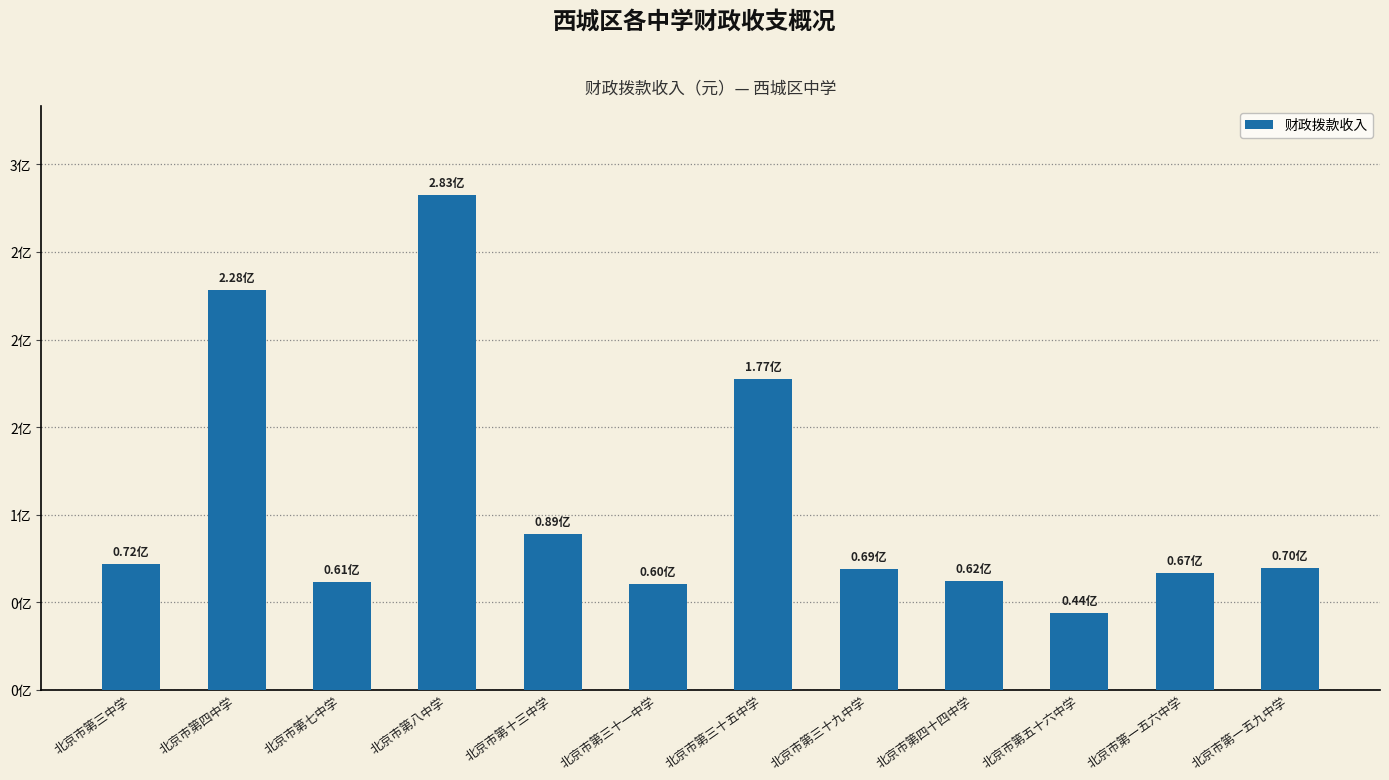

The value at 北京市第三十五中学 is 177298743.9. True or false?

True